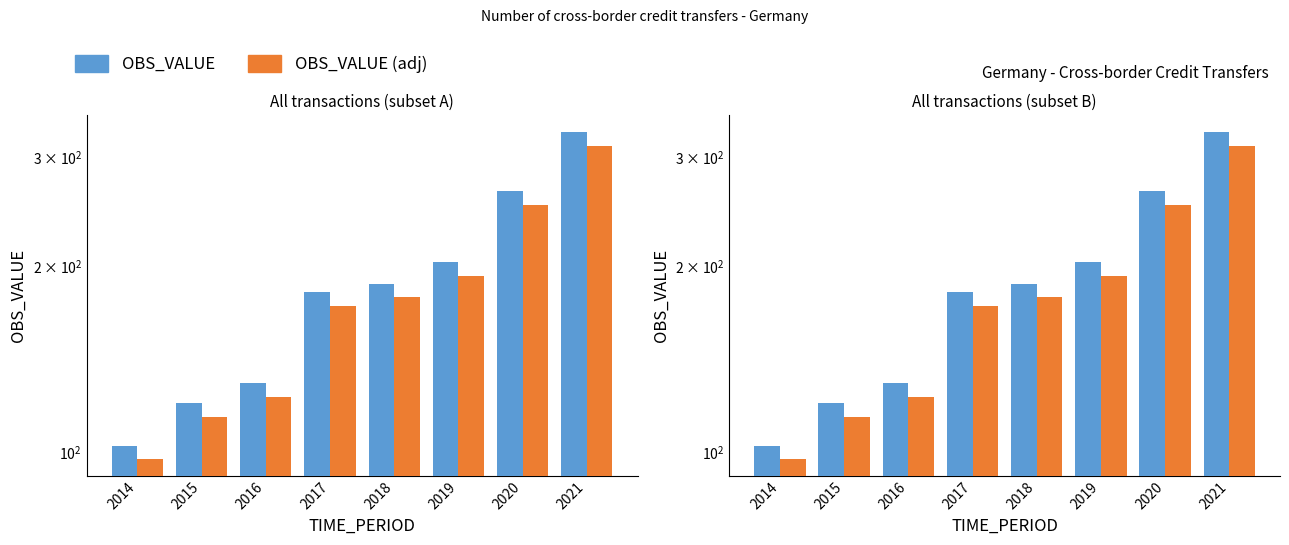

List the labels in order of OBS_VALUE value, smallest first.

2014, 2015, 2016, 2017, 2018, 2019, 2020, 2021